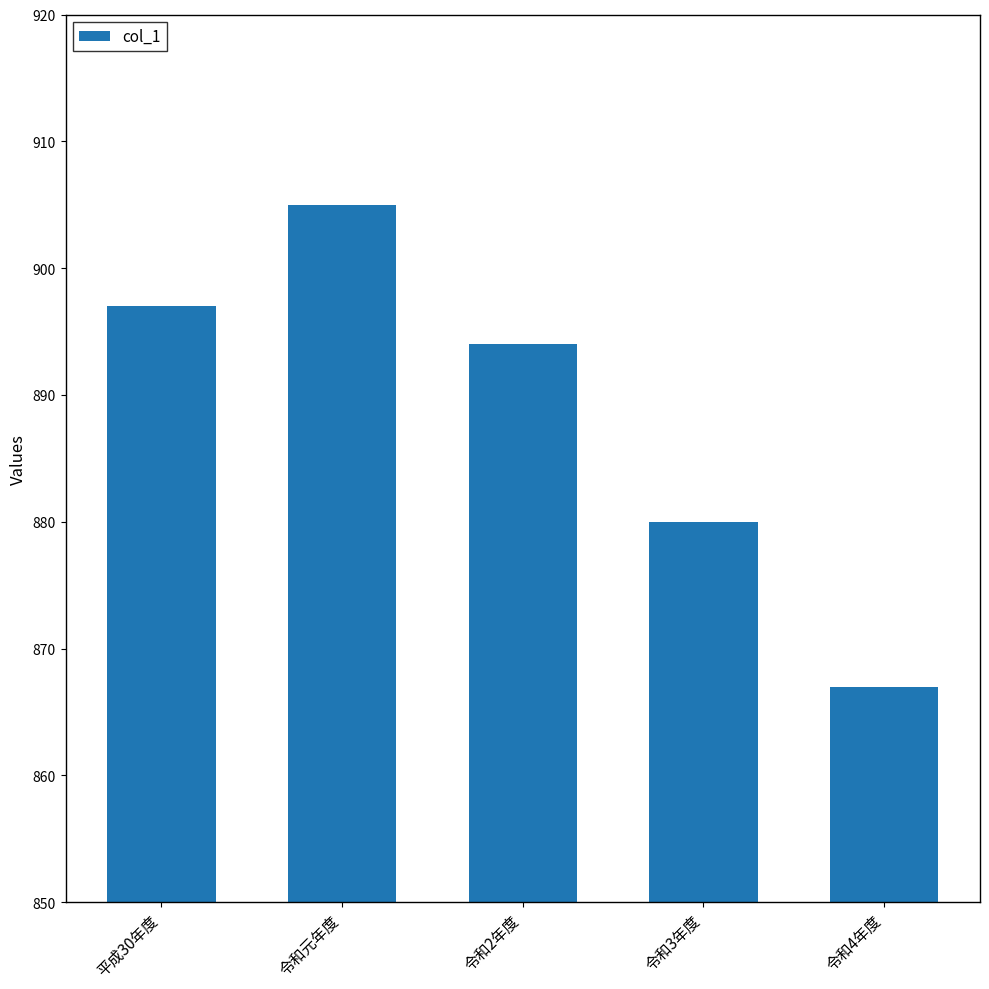

What is the smallest value displayed?

867